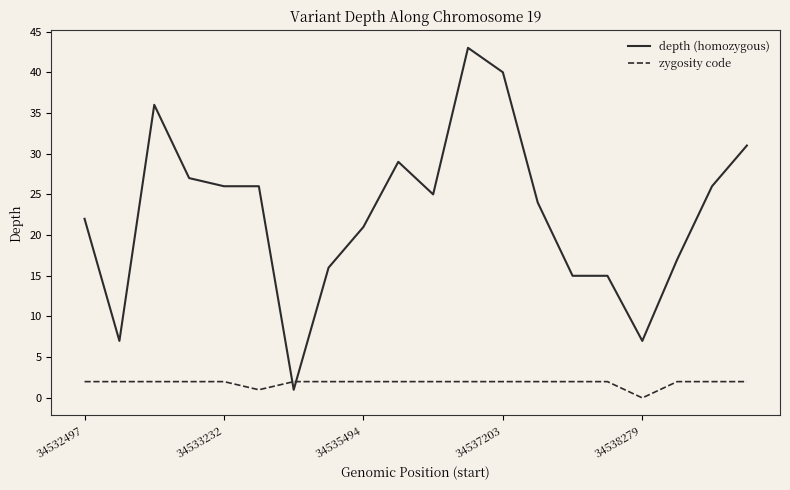

At how many categories does at least one series exceed 37?

2